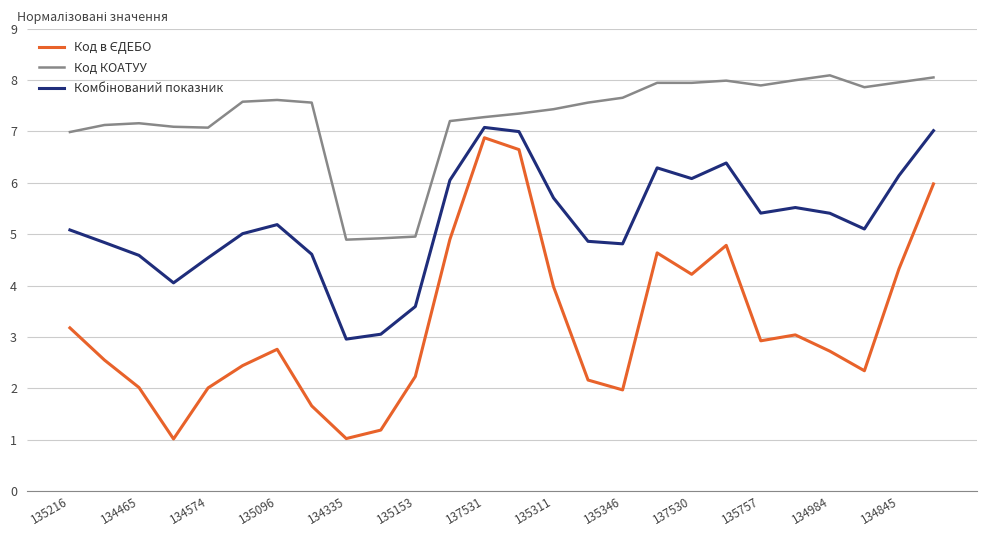

What is the maximum value for Код КОАТУУ?

8.1